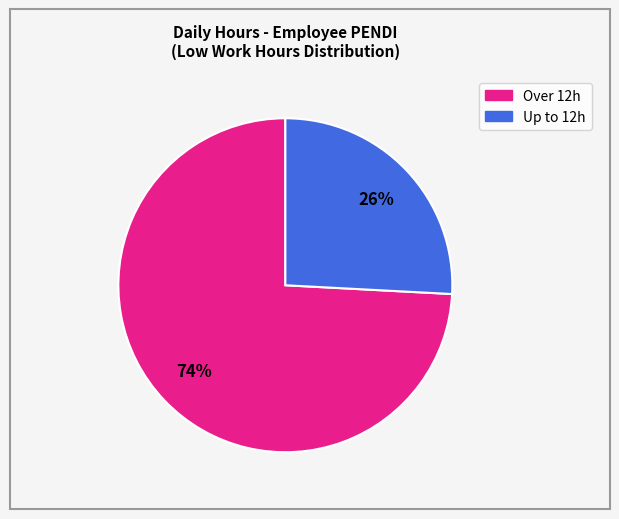

To the nearest percent, what is the difference between the largest and smallest slice percentages?

48%